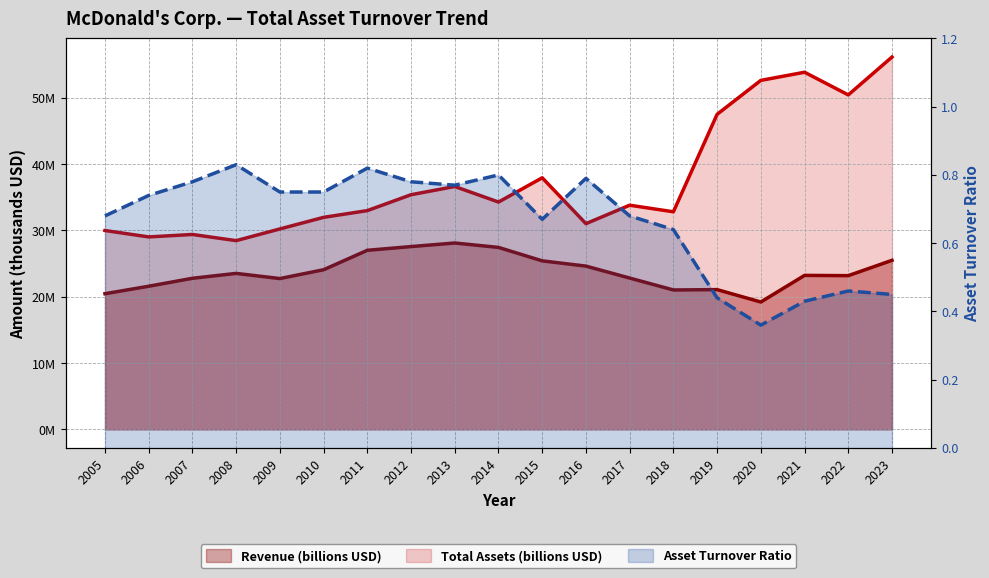

List the labels in order of Asset Turnover Ratio value, largest first.

2008, 2011, 2014, 2016, 2007, 2012, 2013, 2009, 2010, 2006, 2005, 2017, 2015, 2018, 2022, 2023, 2019, 2021, 2020